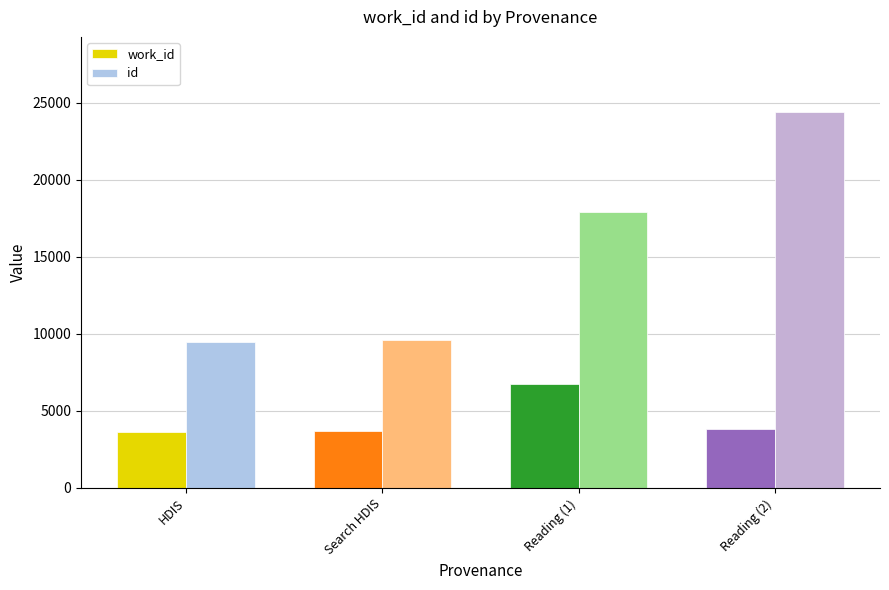

Is the value of id at Reading (1) greater than the value of work_id at Search HDIS?

Yes